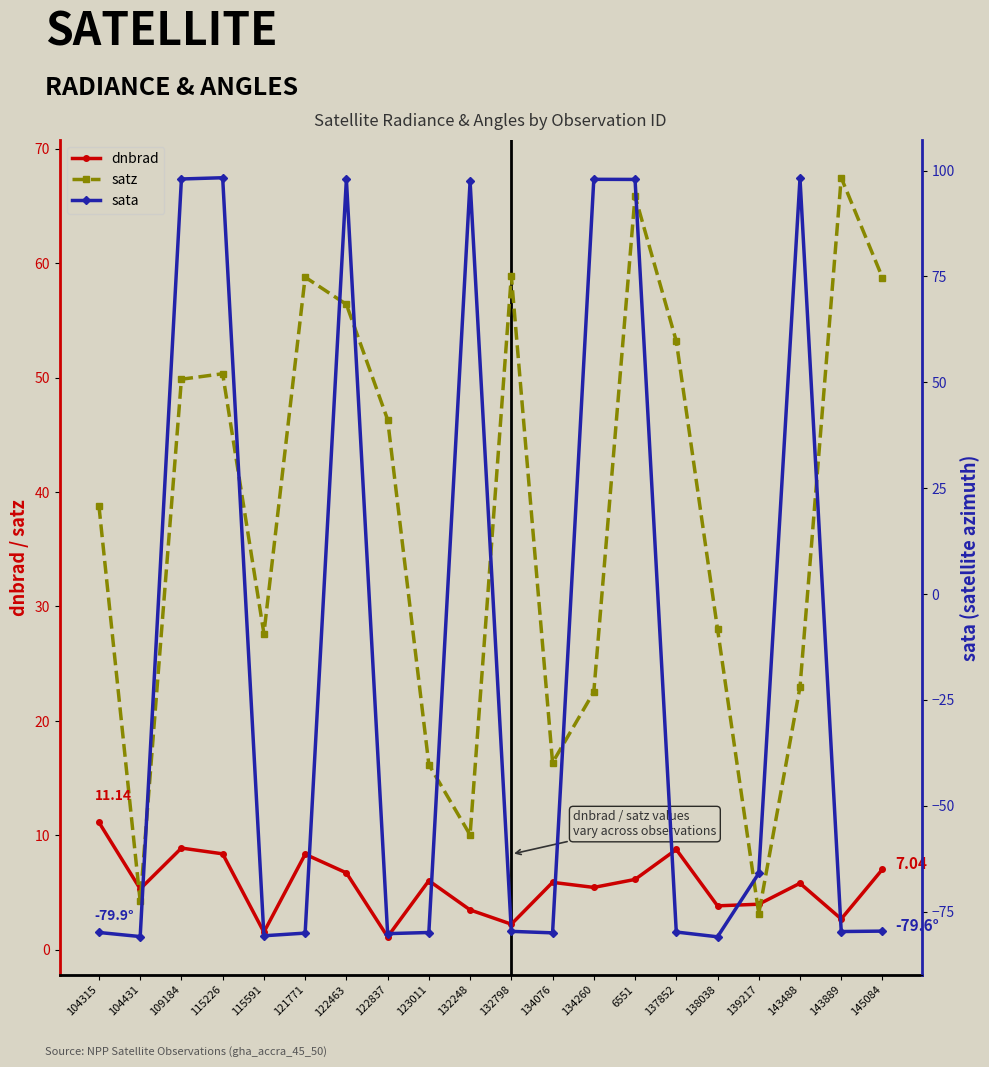

What is the minimum value shown in the chart?

-81.0